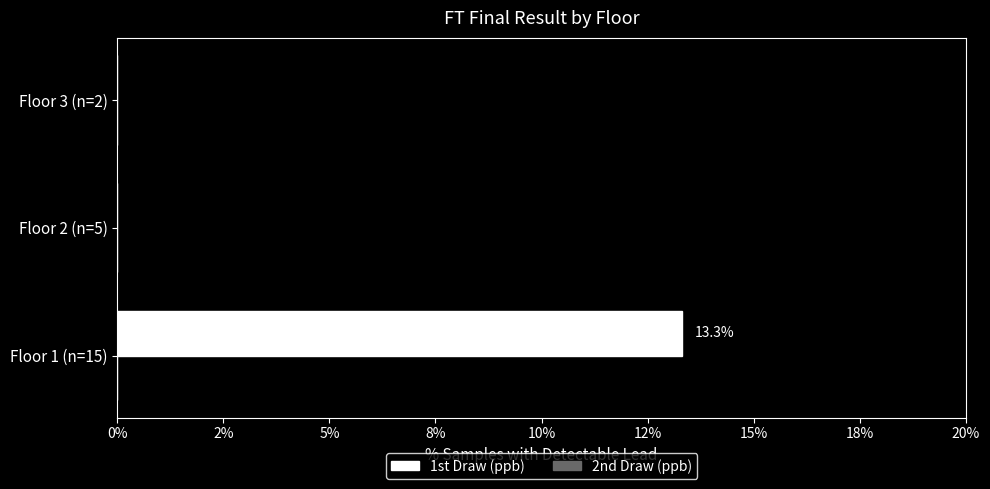

Are the bars grouped side by side (vs. stacked)?

No